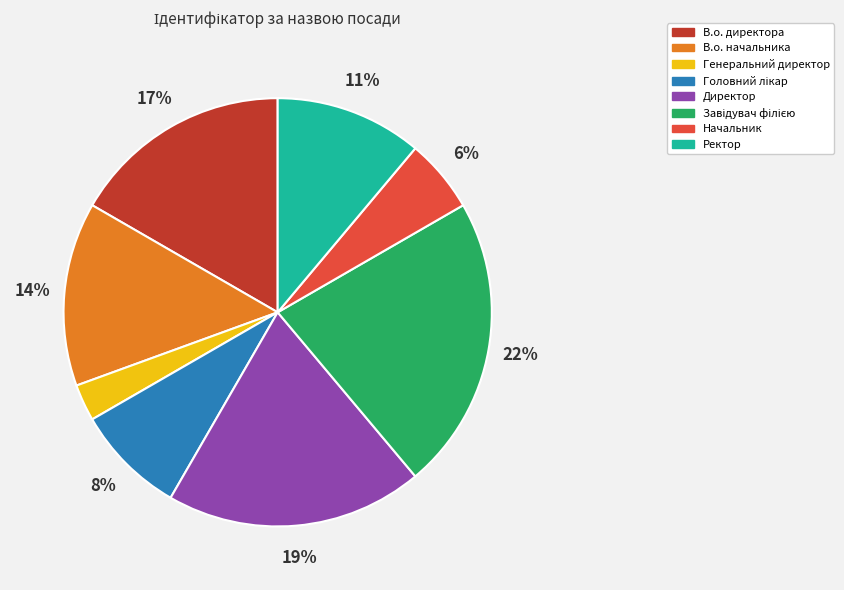

Which has a higher value, Генеральний директор or В.о. начальника?

В.о. начальника